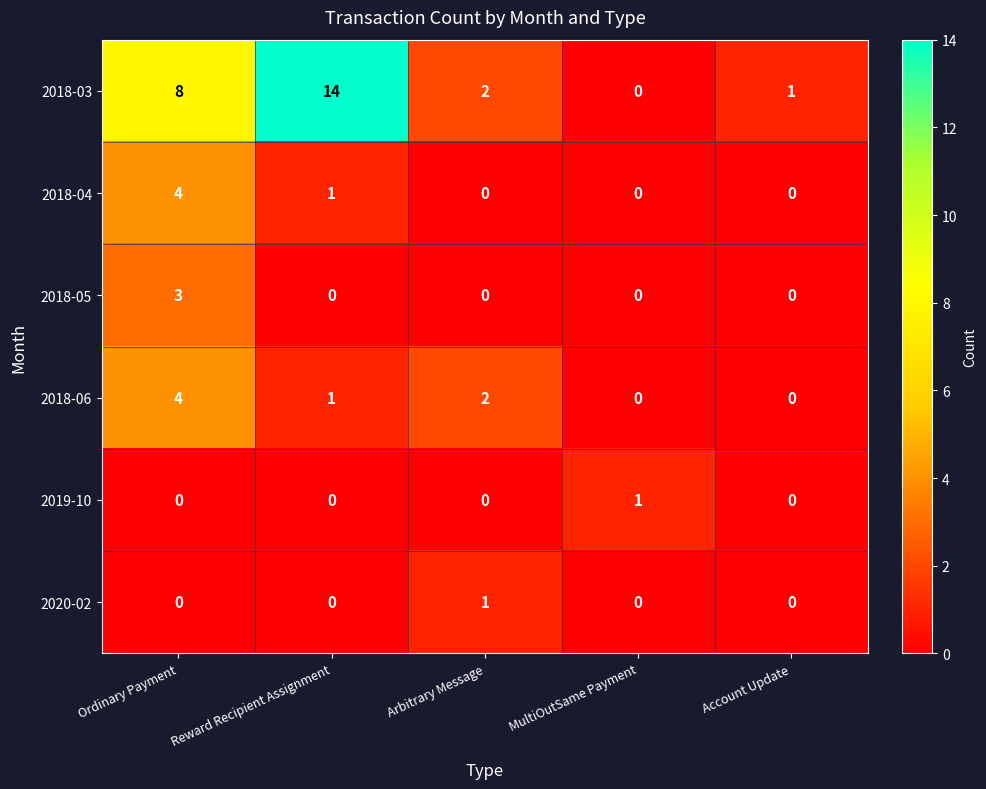

Which series has the widest spread of values?

2018-03